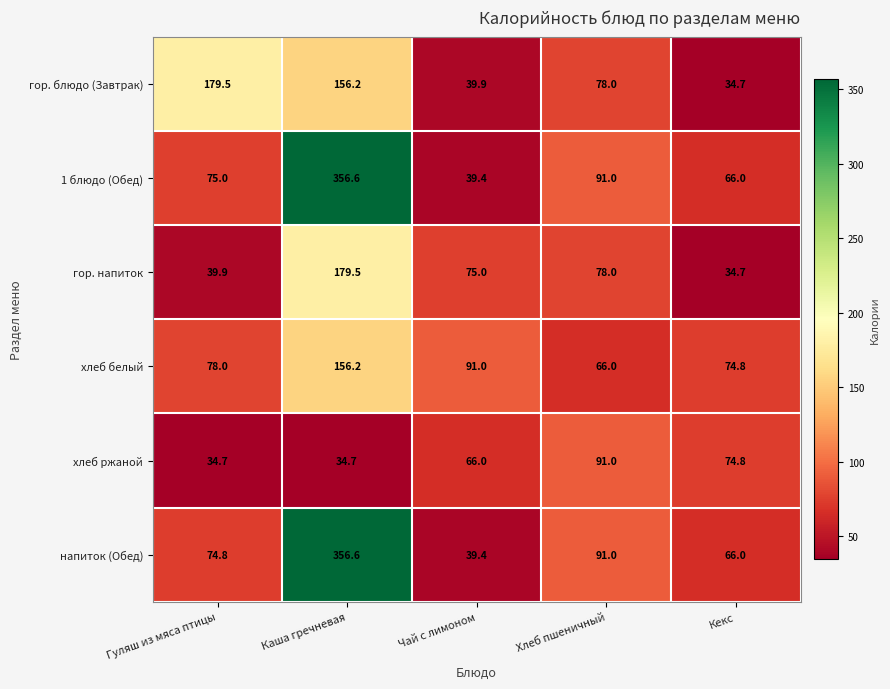

Reading left to right, what are all the values shown in this chart?

гор. блюдо (Завтрак): Гуляш из мяса птицы=179.5	Каша гречневая=156.2	Чай с лимоном=39.9	Хлеб пшеничный=78.0	Кекс=34.7
1 блюдо (Обед): Гуляш из мяса птицы=75.0	Каша гречневая=356.6	Чай с лимоном=39.4	Хлеб пшеничный=91.0	Кекс=66.0
гор. напиток: Гуляш из мяса птицы=39.9	Каша гречневая=179.5	Чай с лимоном=75.0	Хлеб пшеничный=78.0	Кекс=34.7
хлеб белый: Гуляш из мяса птицы=78.0	Каша гречневая=156.2	Чай с лимоном=91.0	Хлеб пшеничный=66.0	Кекс=74.8
хлеб ржаной: Гуляш из мяса птицы=34.7	Каша гречневая=34.7	Чай с лимоном=66.0	Хлеб пшеничный=91.0	Кекс=74.8
напиток (Обед): Гуляш из мяса птицы=74.8	Каша гречневая=356.6	Чай с лимоном=39.4	Хлеб пшеничный=91.0	Кекс=66.0